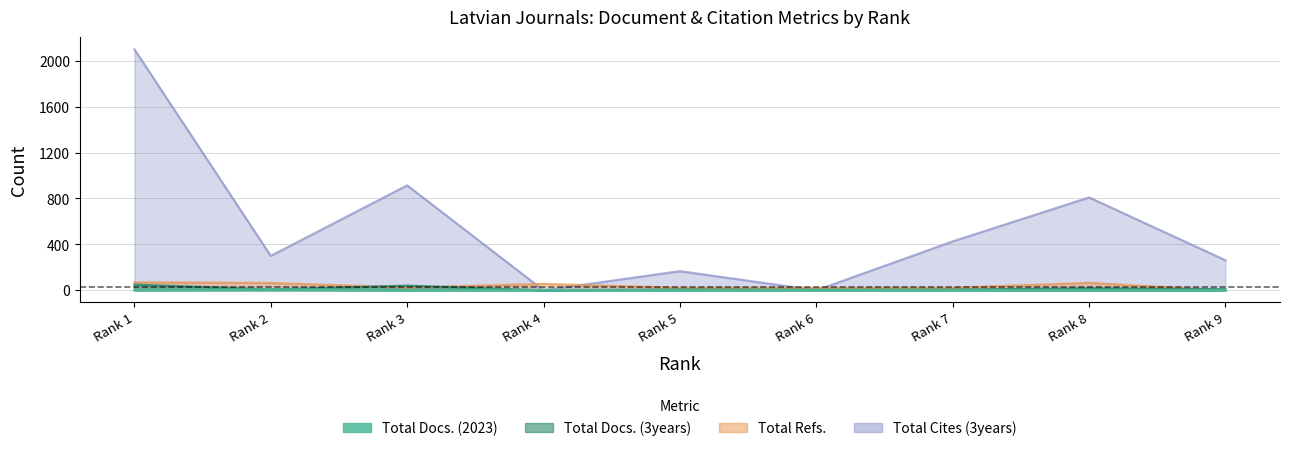

Rank the series at Rank 1 from lowest to highest value.

Total Docs. (2023), Total Docs. (3years), Total Refs., Total Cites (3years)